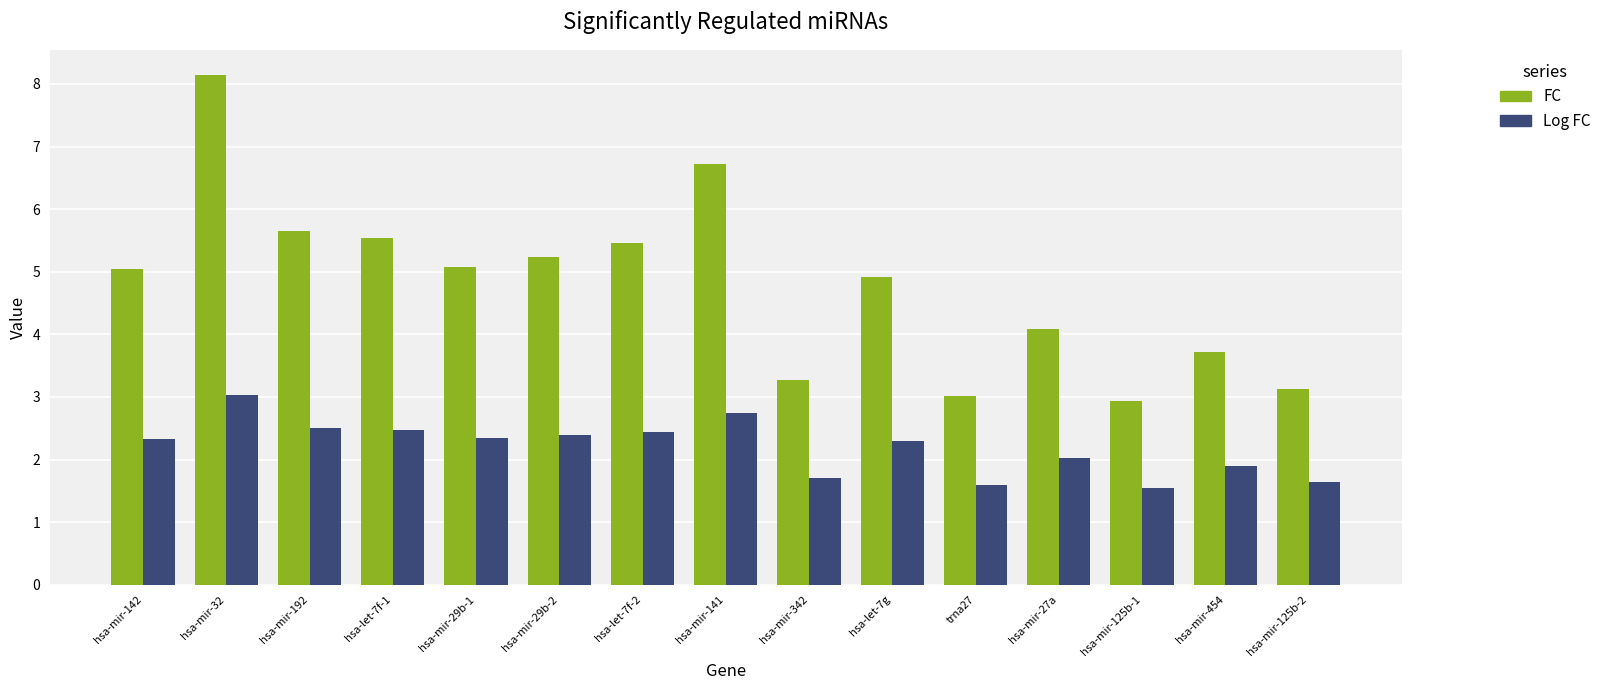

At which label does Log FC first exceed 2?

hsa-mir-142